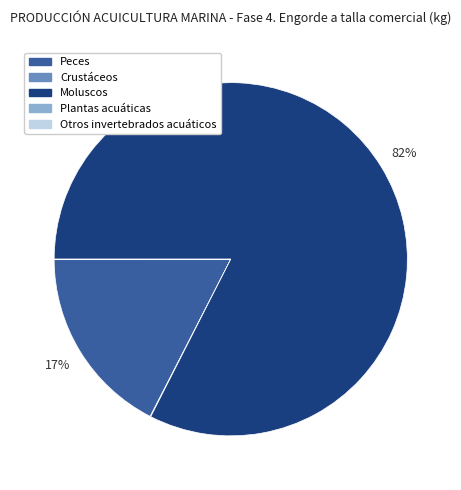

True or false: Peces accounts for 10% of the total.

False